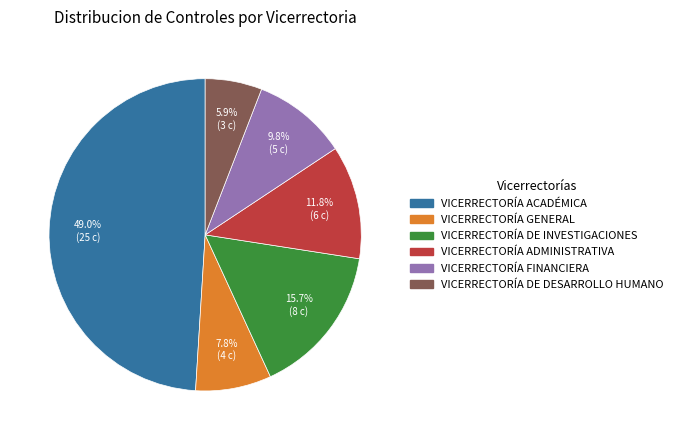

True or false: VICERRECTORÍA GENERAL accounts for 8% of the total.

True